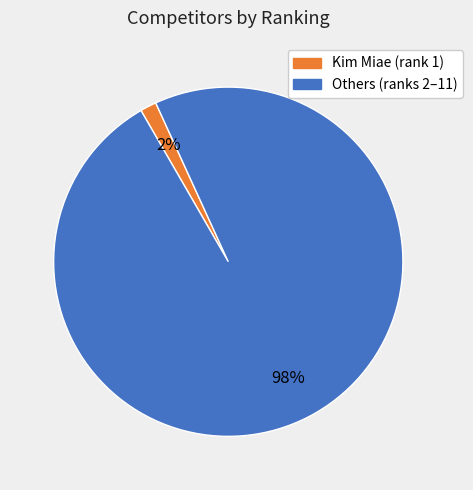

Is there any slice that represents more than half of the pie?

Yes